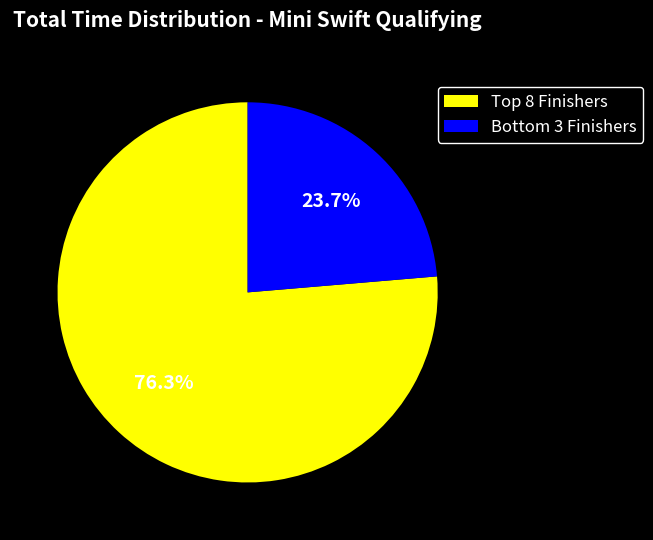

Rank the categories by value from lowest to highest.

Bottom 3 Finishers, Top 8 Finishers